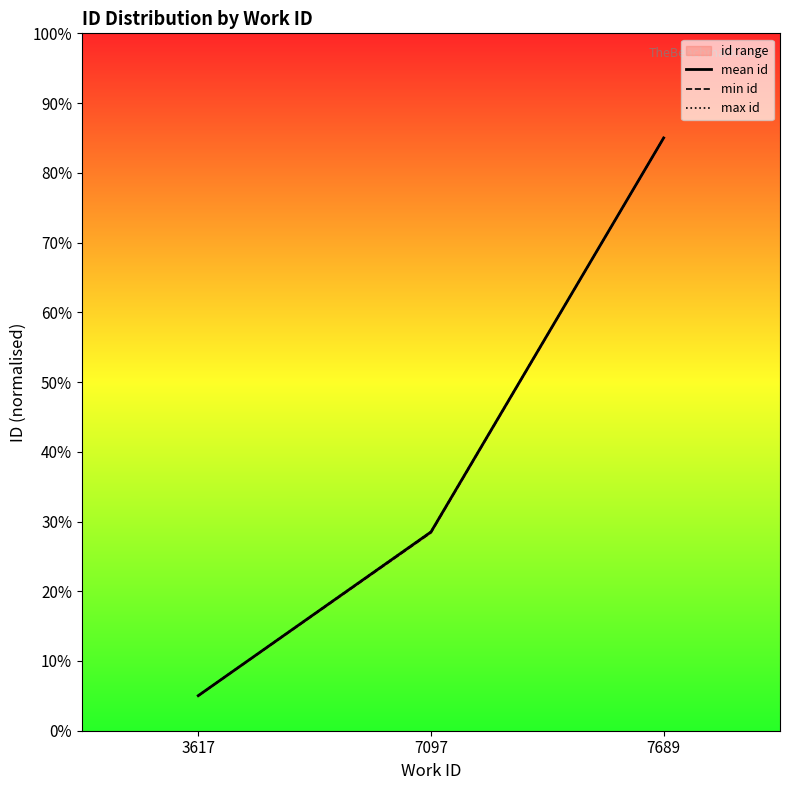

At how many categories does at least one series exceed 50?

1